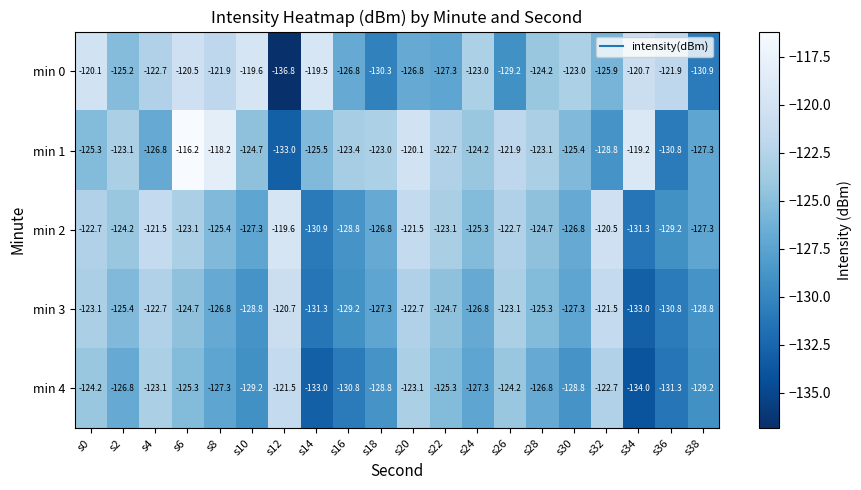

List the series in order of their peak value, lowest first.

min 4, min 3, min 2, min 0, min 1